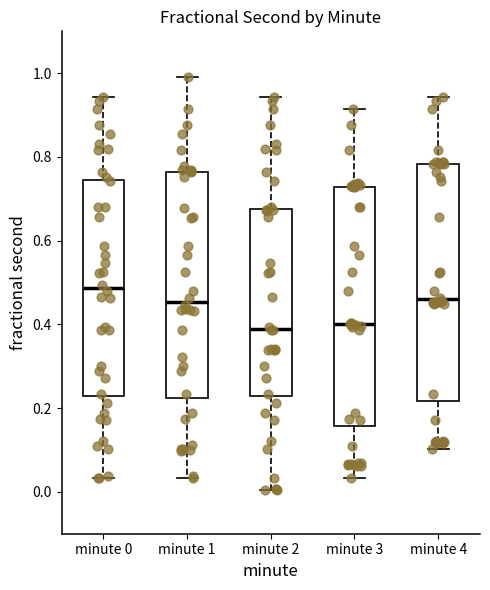

Where does the upper whisker of the box for minute 2 end on the y-axis? The values are not printed on the chart, so give them approximately, as read against the axis.

0.94